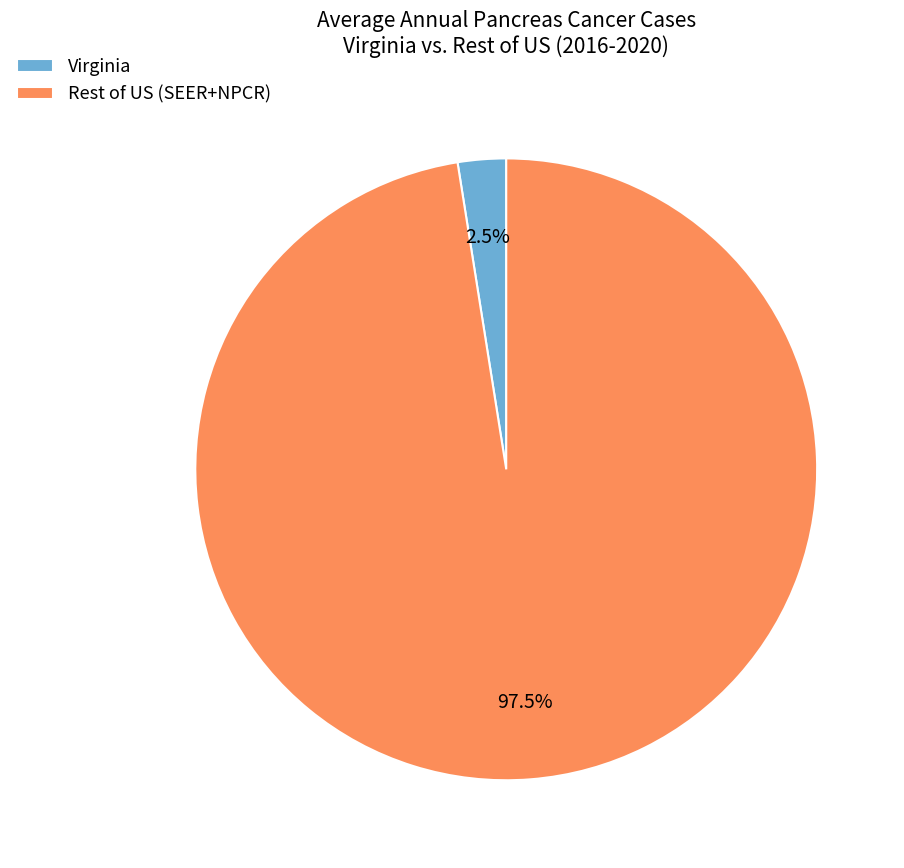

Which slice represents more than half of the pie?

Rest of US (SEER+NPCR)